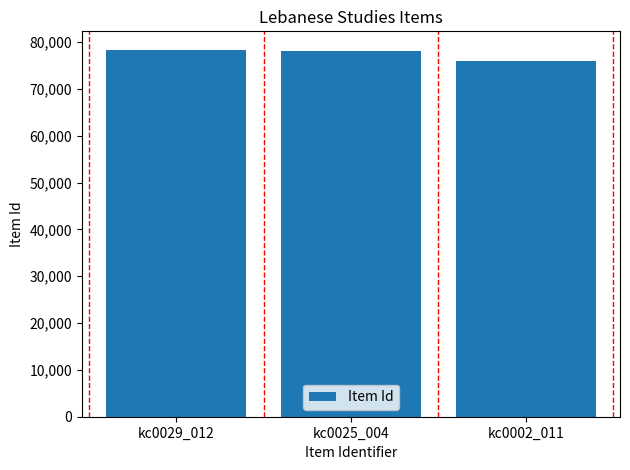

Reading right to left, extract all data points from this chart.

75978	78047	78396